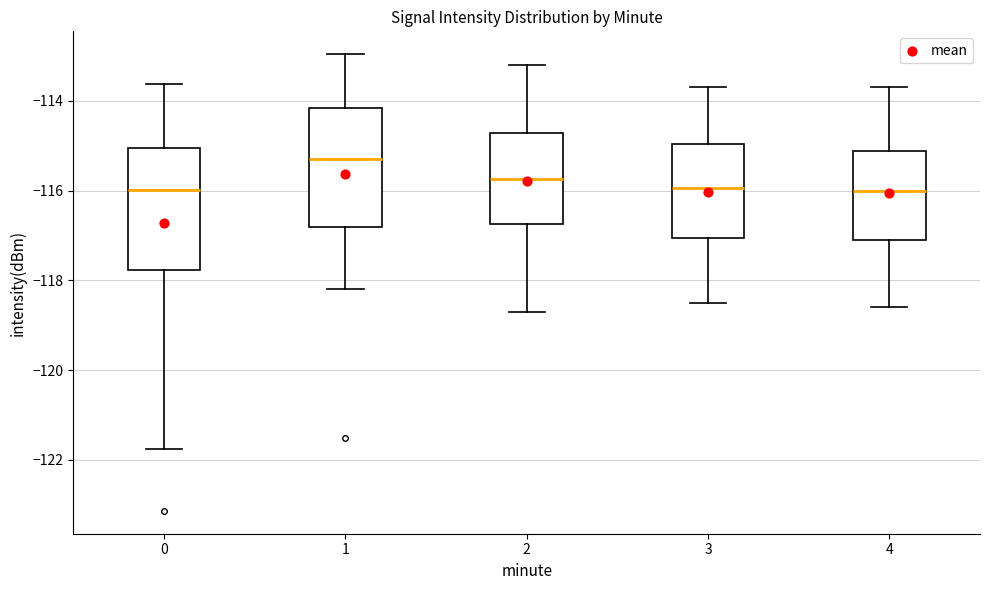

Which box has the highest median line?

1